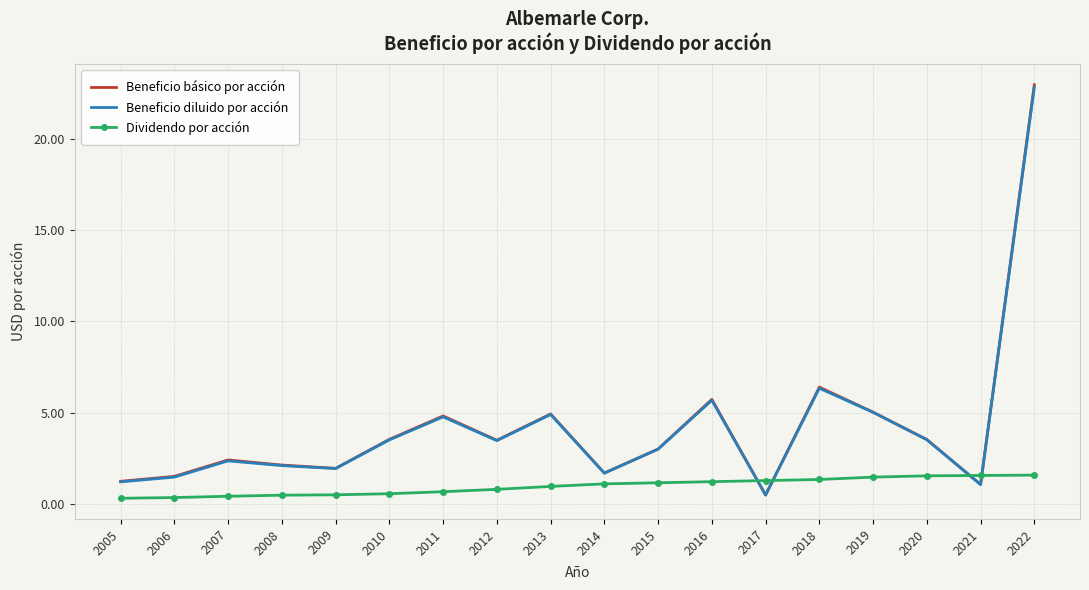

True or false: Beneficio diluido por acción has a value of 3.7 at 2016.

False